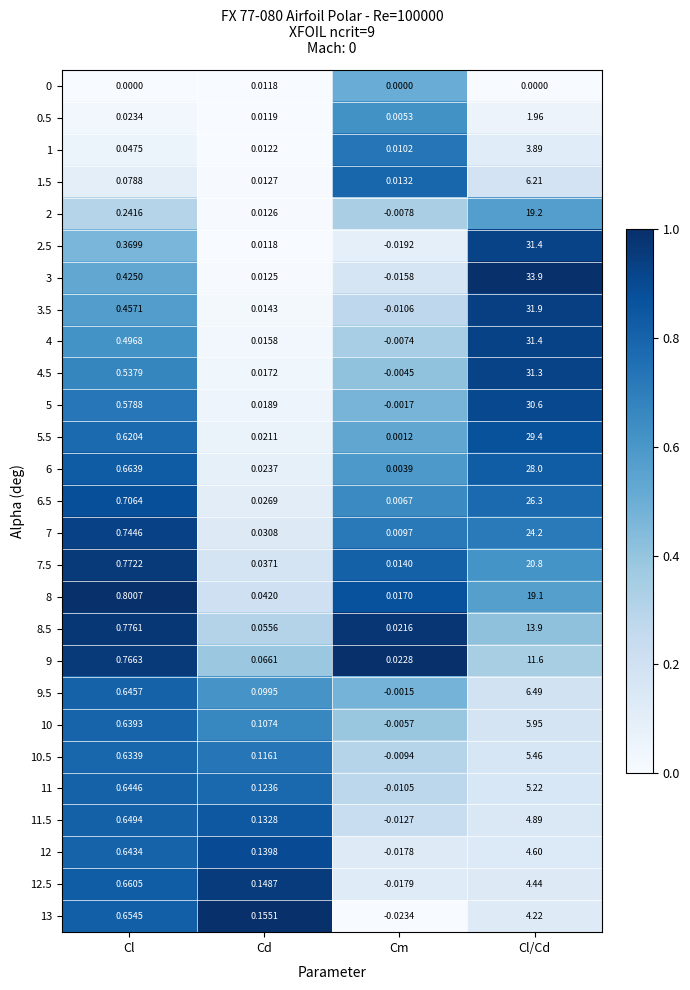

List the labels in order of 5.5 value, largest first.

Cl/Cd, Cl, Cd, Cm